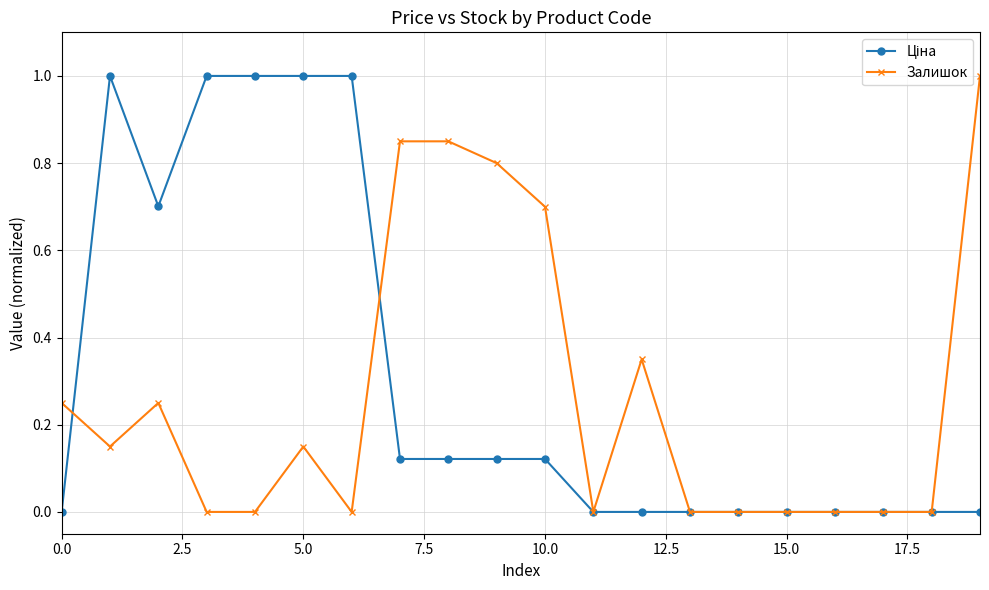

What is the maximum value shown in the chart?

1.0